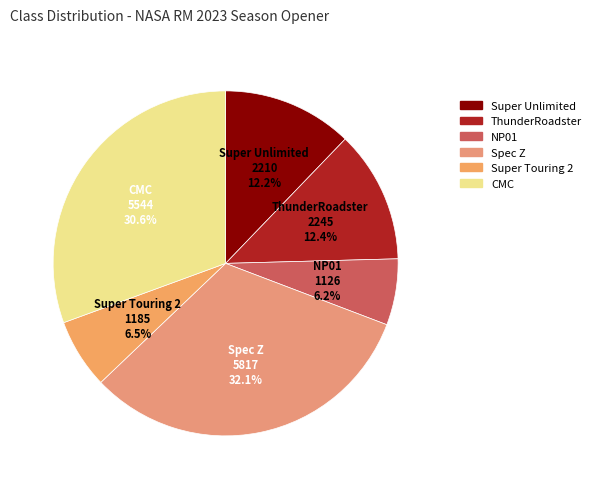

How many slices are in this pie chart?

6